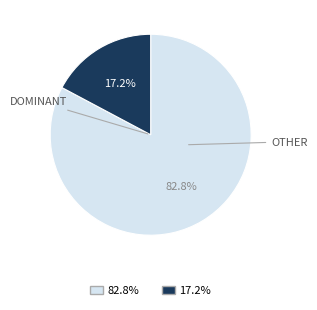

Is there a majority slice in this chart?

Yes